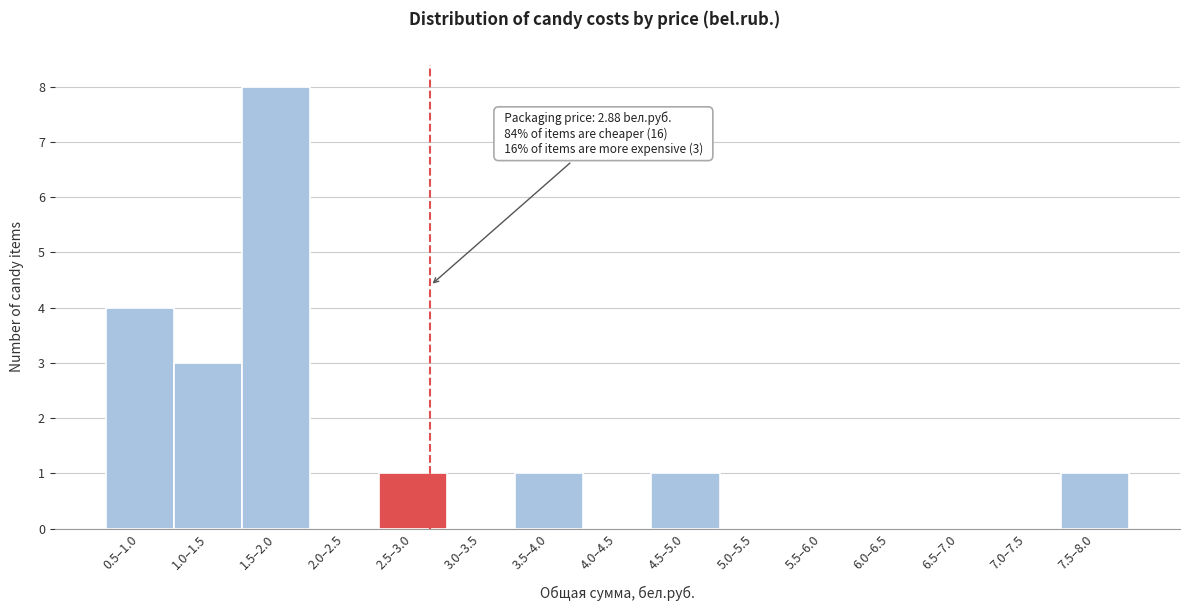

Reading left to right, what are all the values shown in this chart?

0.5–1.0=4	1.0–1.5=3	1.5–2.0=8	2.0–2.5=0	2.5–3.0=1	3.0–3.5=0	3.5–4.0=1	4.0–4.5=0	4.5–5.0=1	5.0–5.5=0	5.5–6.0=0	6.0–6.5=0	6.5–7.0=0	7.0–7.5=0	7.5–8.0=1